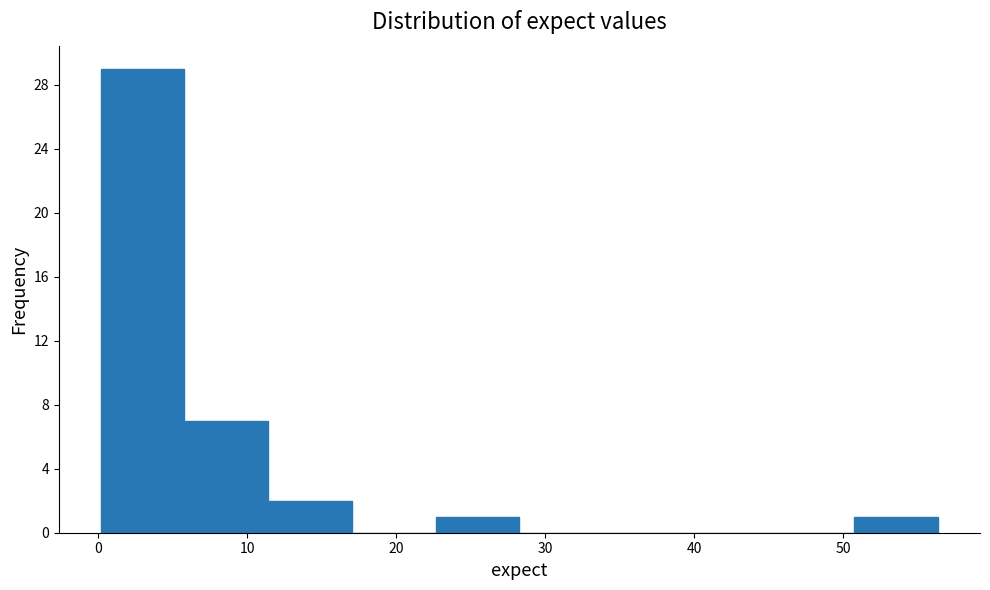

Reading left to right, transcribe this chart: for each bar, give the range it covers on the x-axis and its height. Neither the bar edges nor the heights are printed on the chart, so give them approximately, as read against the axes.

0 to 6: 29
6 to 11: 7
11 to 17: 2
17 to 23: 0
23 to 28: 1
28 to 34: 0
34 to 40: 0
40 to 45: 0
45 to 51: 0
51 to 56: 1